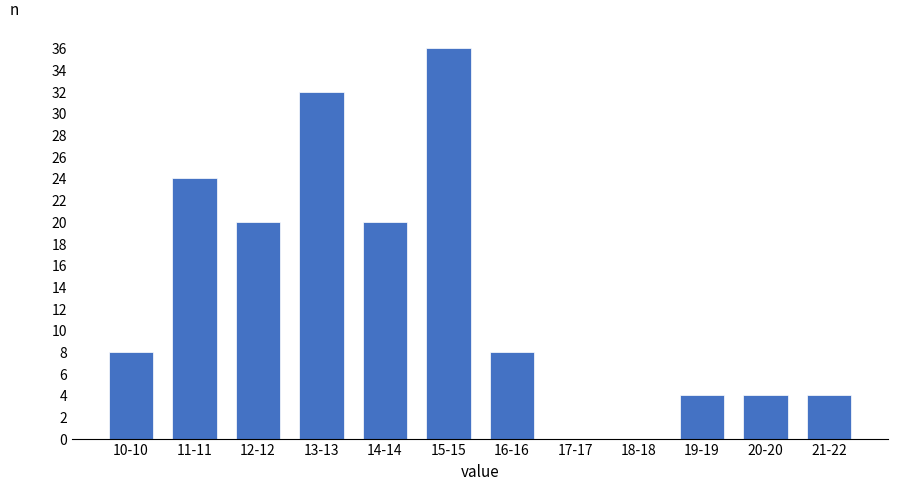

Reading left to right, what are all the values shown in this chart?

10-10=8	11-11=24	12-12=20	13-13=32	14-14=20	15-15=36	16-16=8	17-17=0	18-18=0	19-19=4	20-20=4	21-22=4